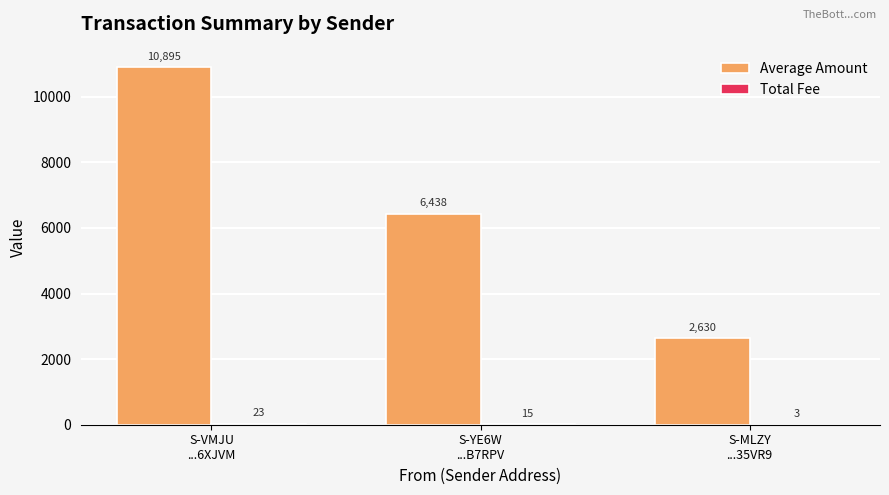

At which label does Average Amount first exceed 6438?

S-VMJU
...6XJVM